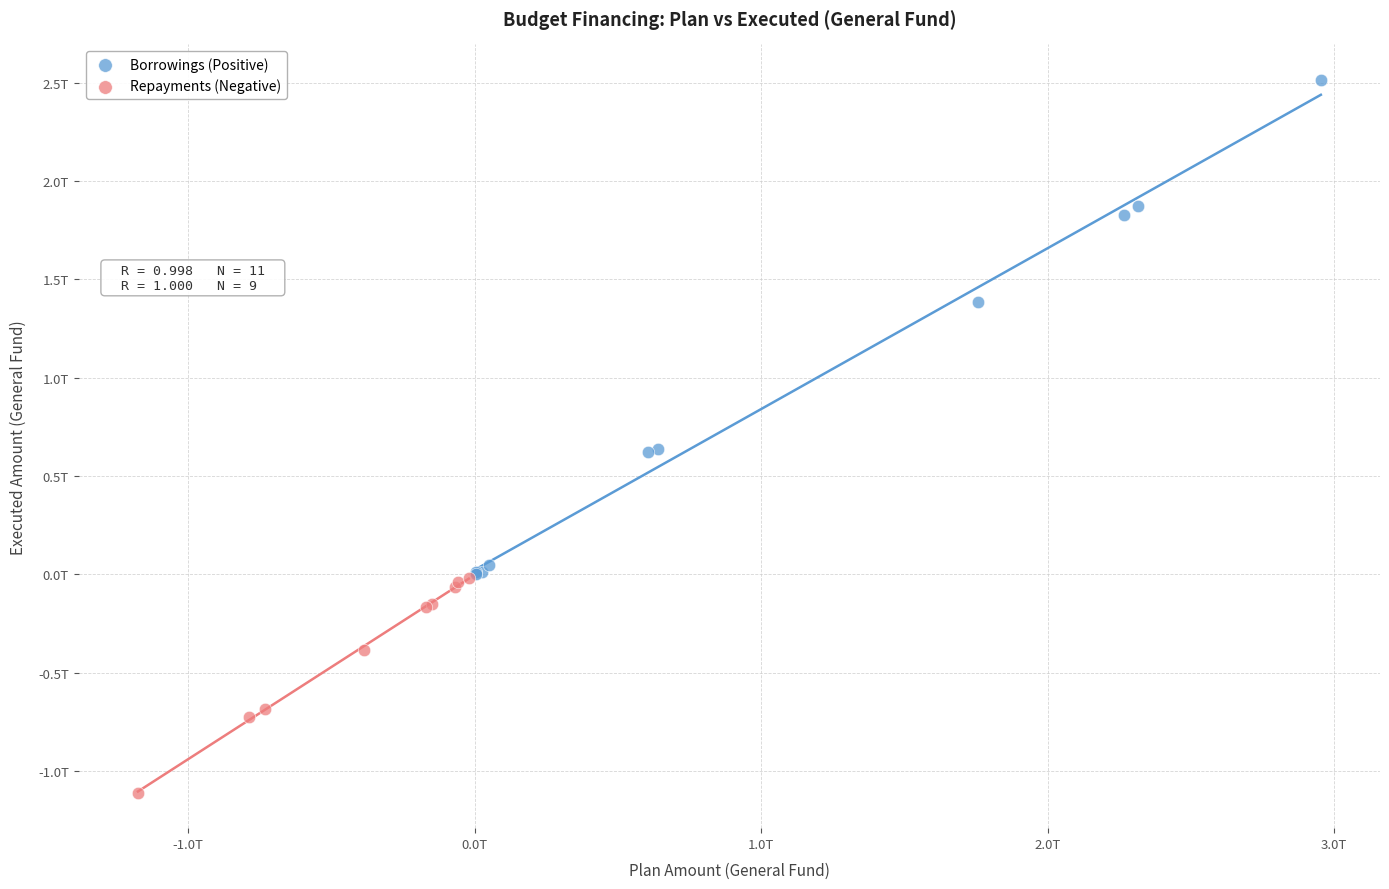

Which series contains the highest Y value?

Borrowings (Positive)